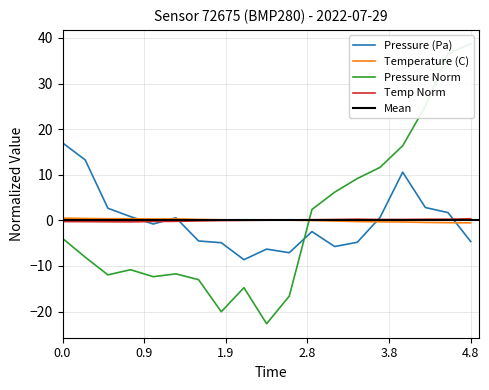

Is it true that Pressure (Pa) equals -5.7 at 01:01?

True